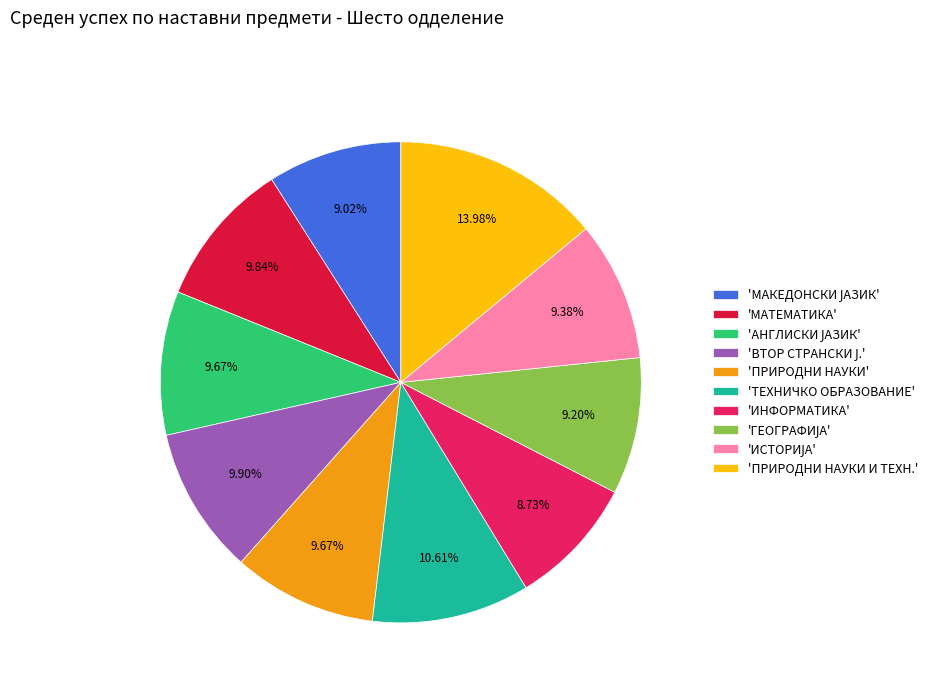

What is the largest slice in the pie chart?

'ПРИРОДНИ НАУКИ И ТЕХН.'